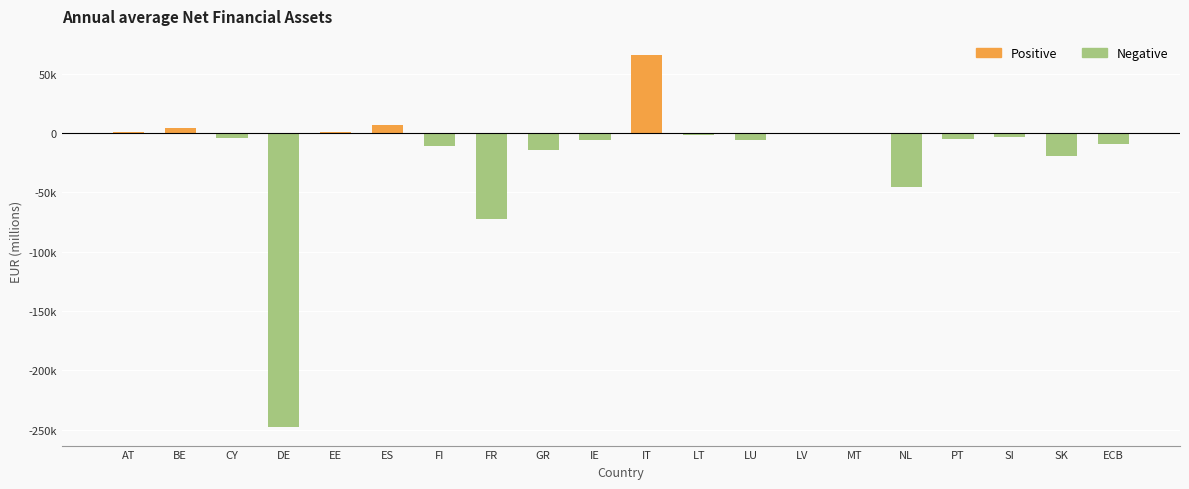

What is the sum of all values?

-368209